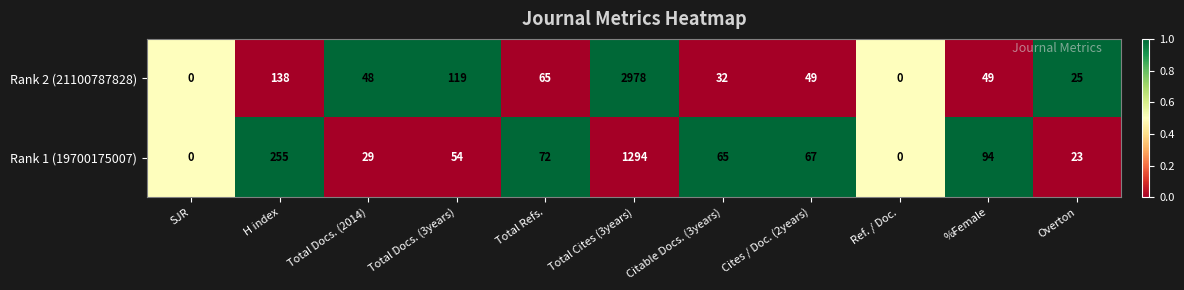

The Rank 1 (19700175007) series shows 34 at Total Refs.. True or false?

False